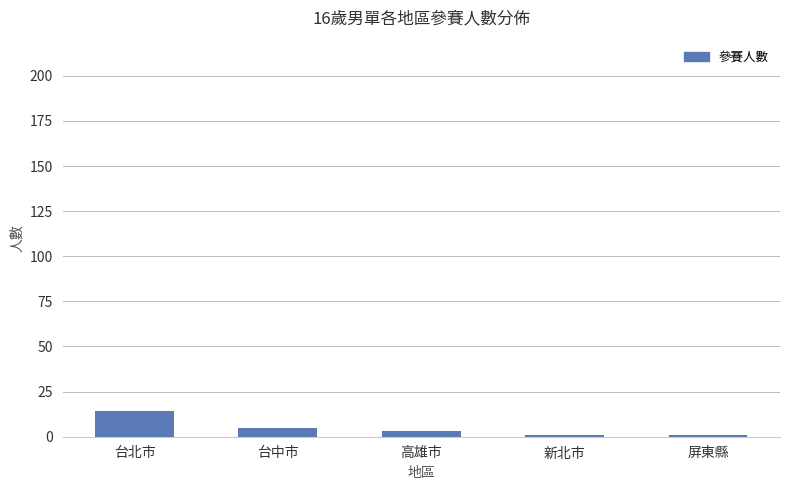

What is the sum of all values?

24